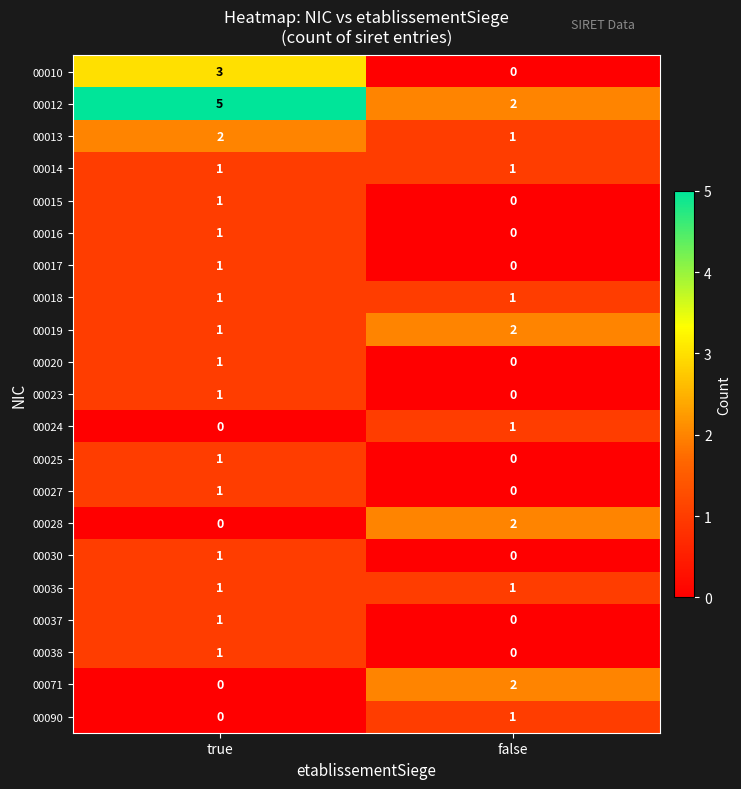

True or false: 00025 has a value of 1 at false.

False